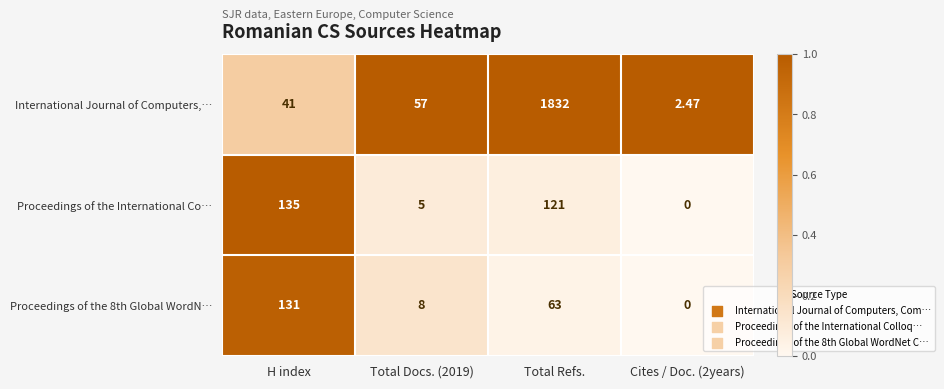

At which label is Proceedings of the 8th Global WordN… closest to 65?

Total Refs.